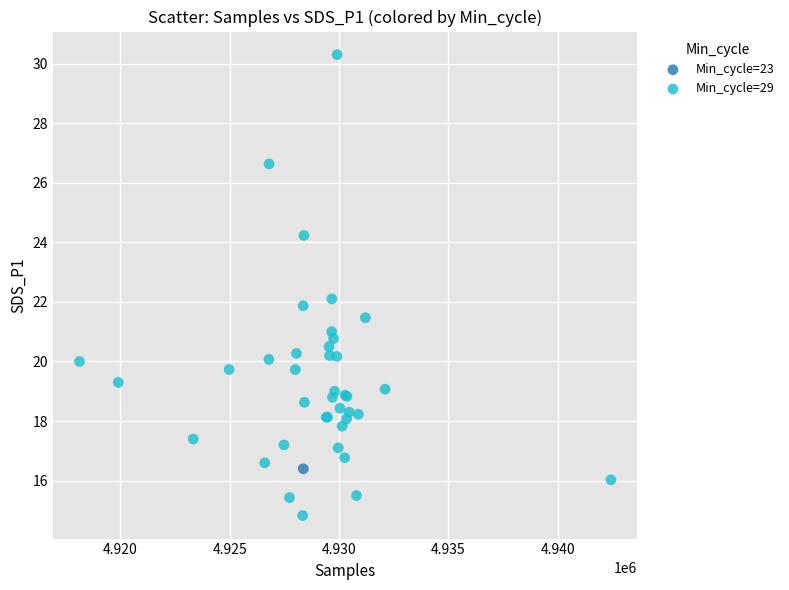

What are all the series names shown in the legend?

Min_cycle=23, Min_cycle=29